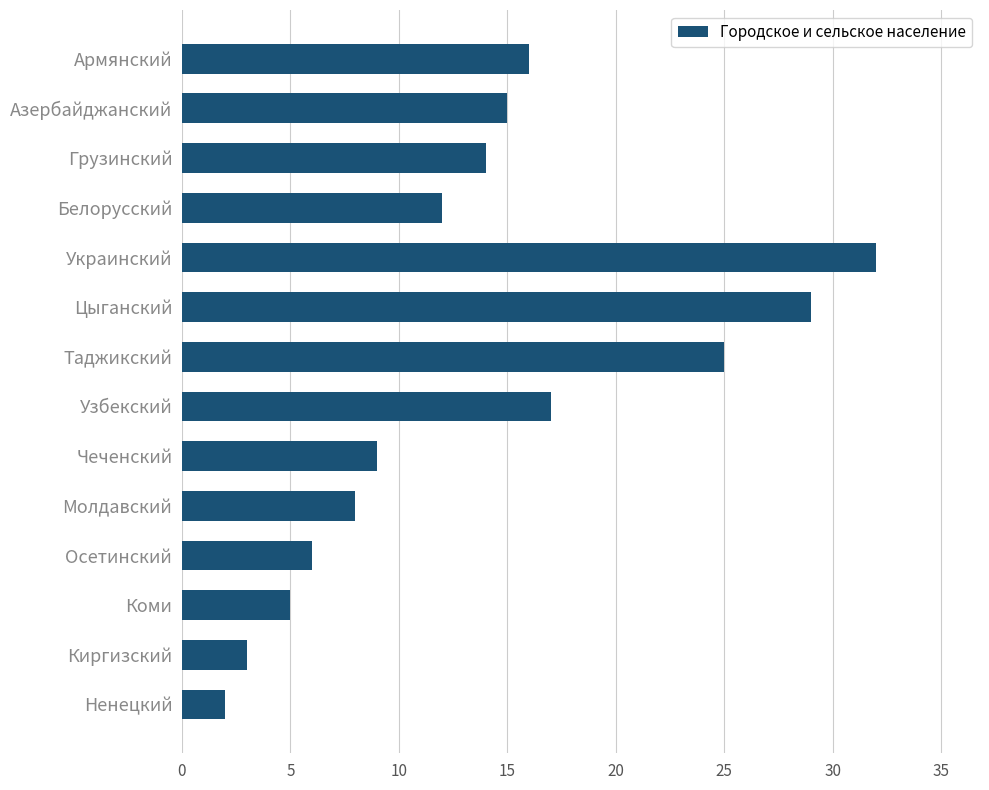

How many distinct data groups are displayed?

1